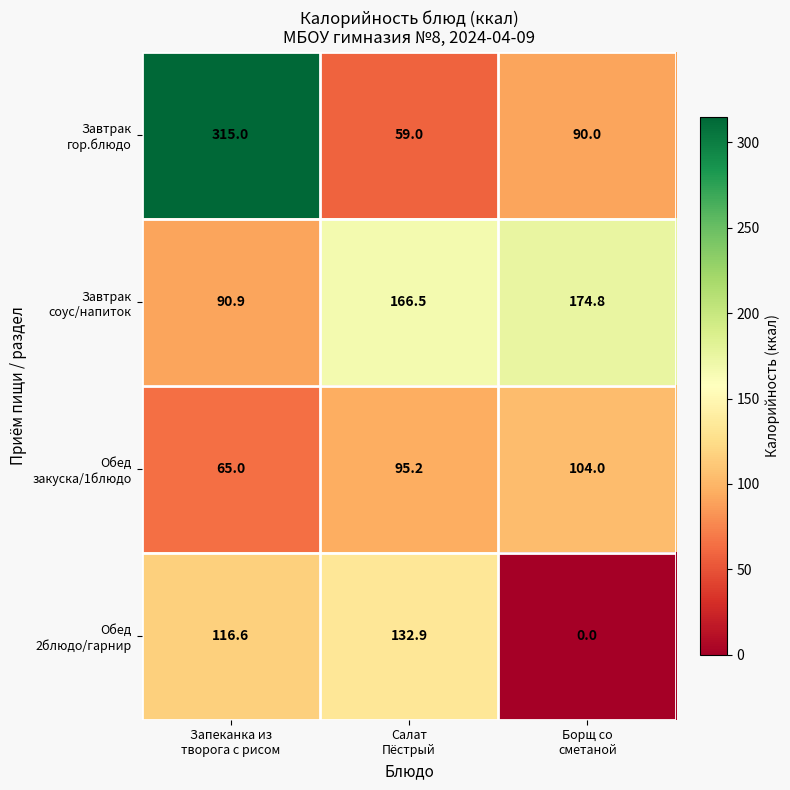

At how many categories does at least one series exceed 67?

3